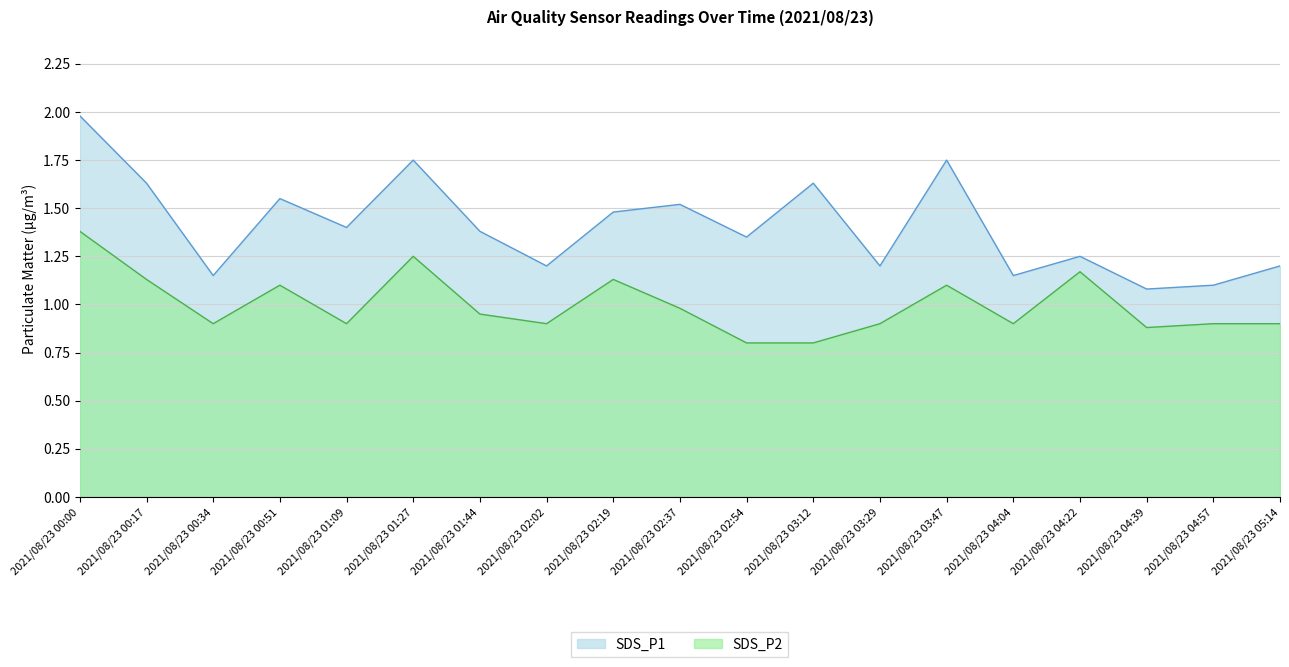

What is the difference between the maximum and minimum values in the SDS_P1 series?

0.9